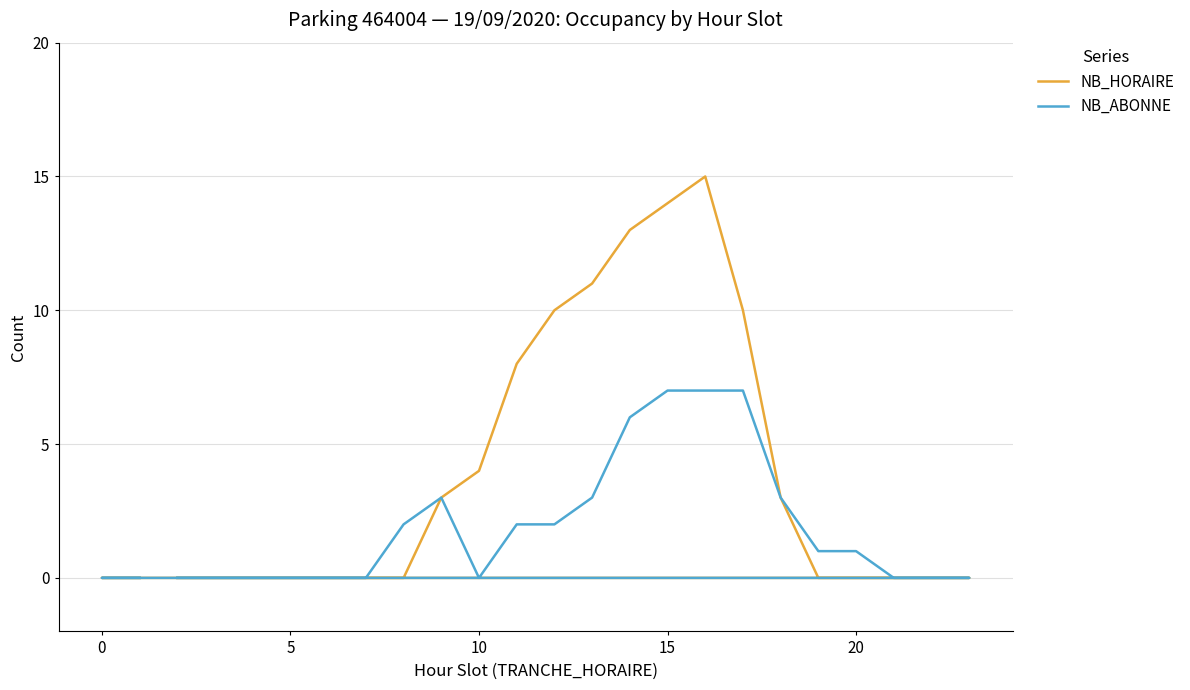

How many categories are shown in the chart?

24